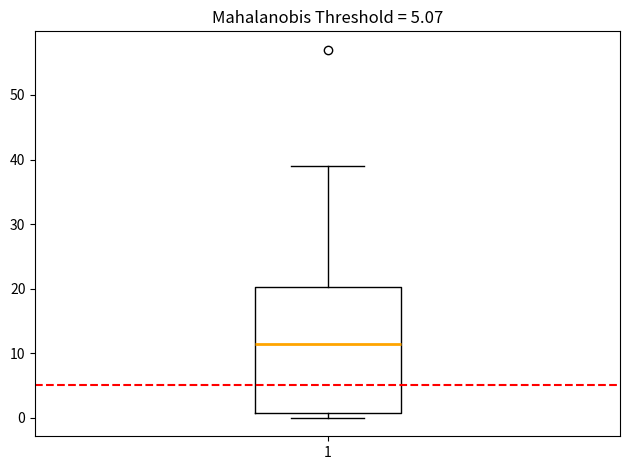

Transcribe this box plot: give where the median line is, the range the box spans, and where the two whiskers end, as read against the y-axis. The values are not printed on the chart, so give them approximately, as read against the axis.

median 12, box 1 to 20, whiskers 0 to 39